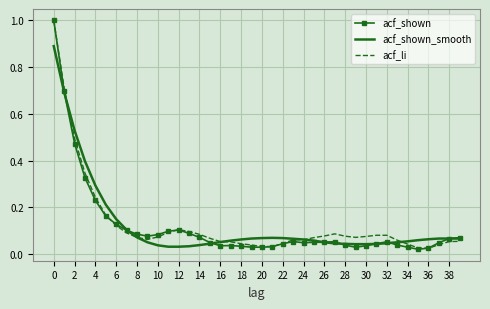

What is the maximum value for acf_shown?

1.0